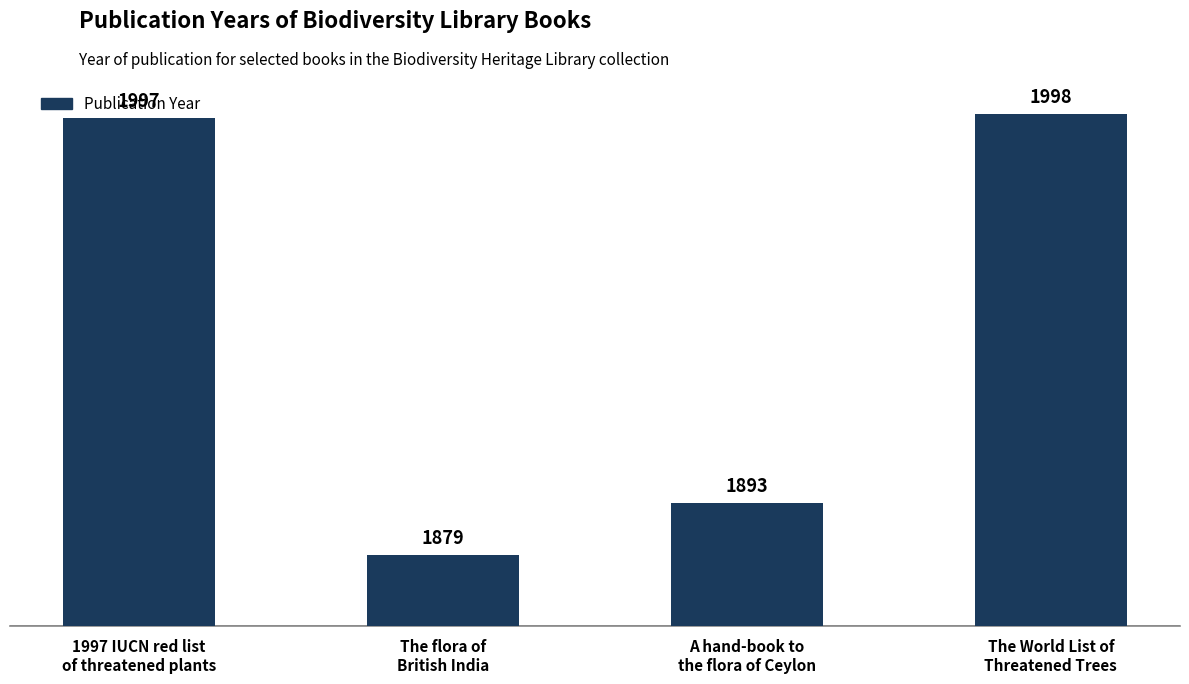

The chart shows a value of 3280 at The World List of
Threatened Trees. True or false?

False